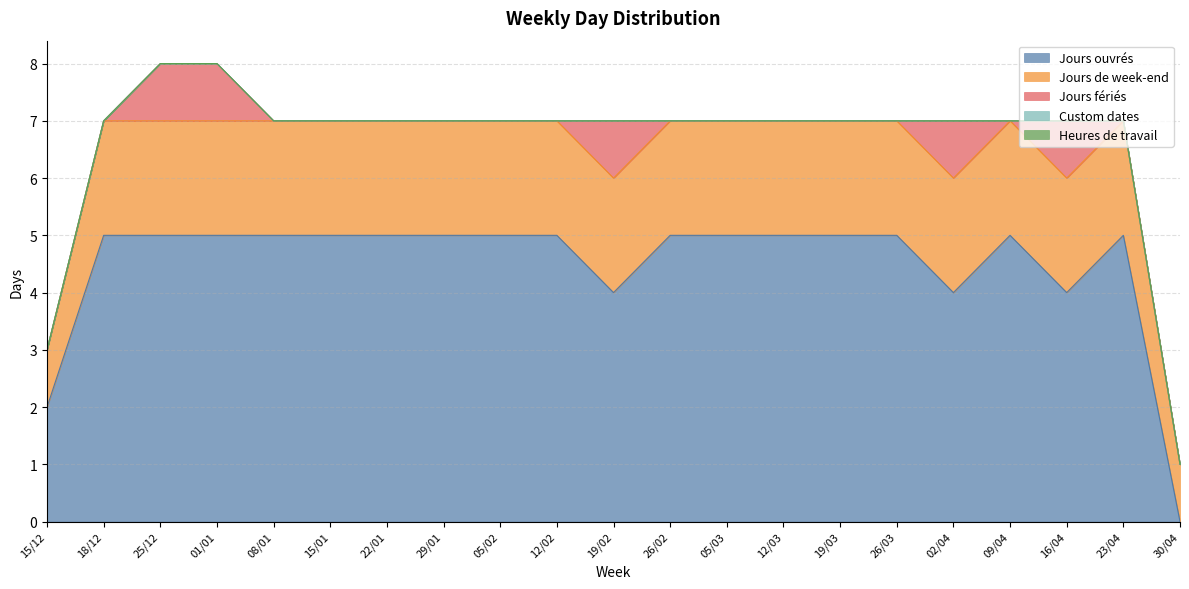

What is the label of the 2nd point from the right?

23/04